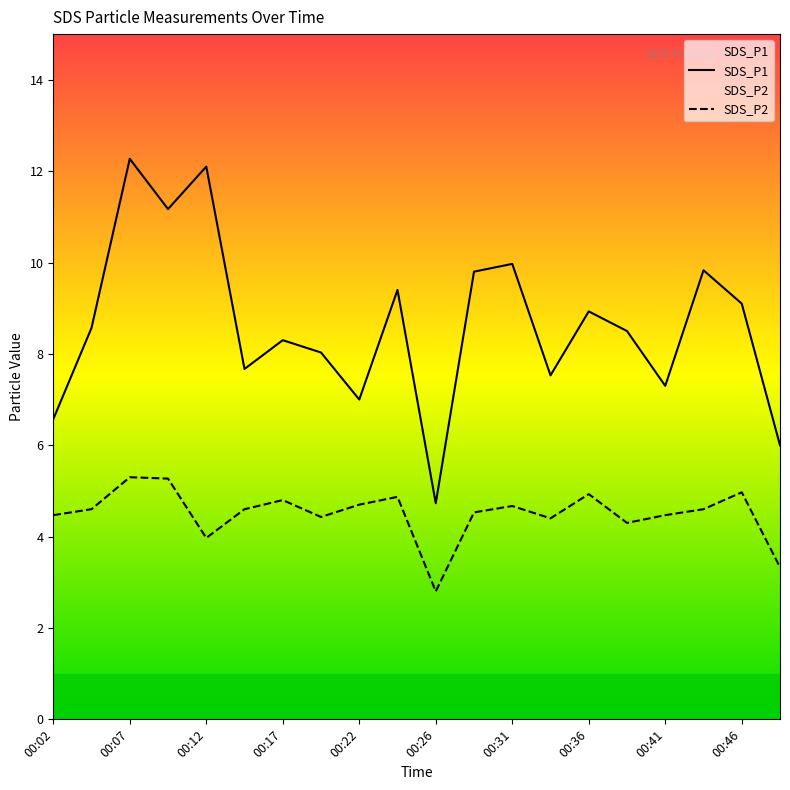

At which label does SDS_P1 reach its minimum?

00:26